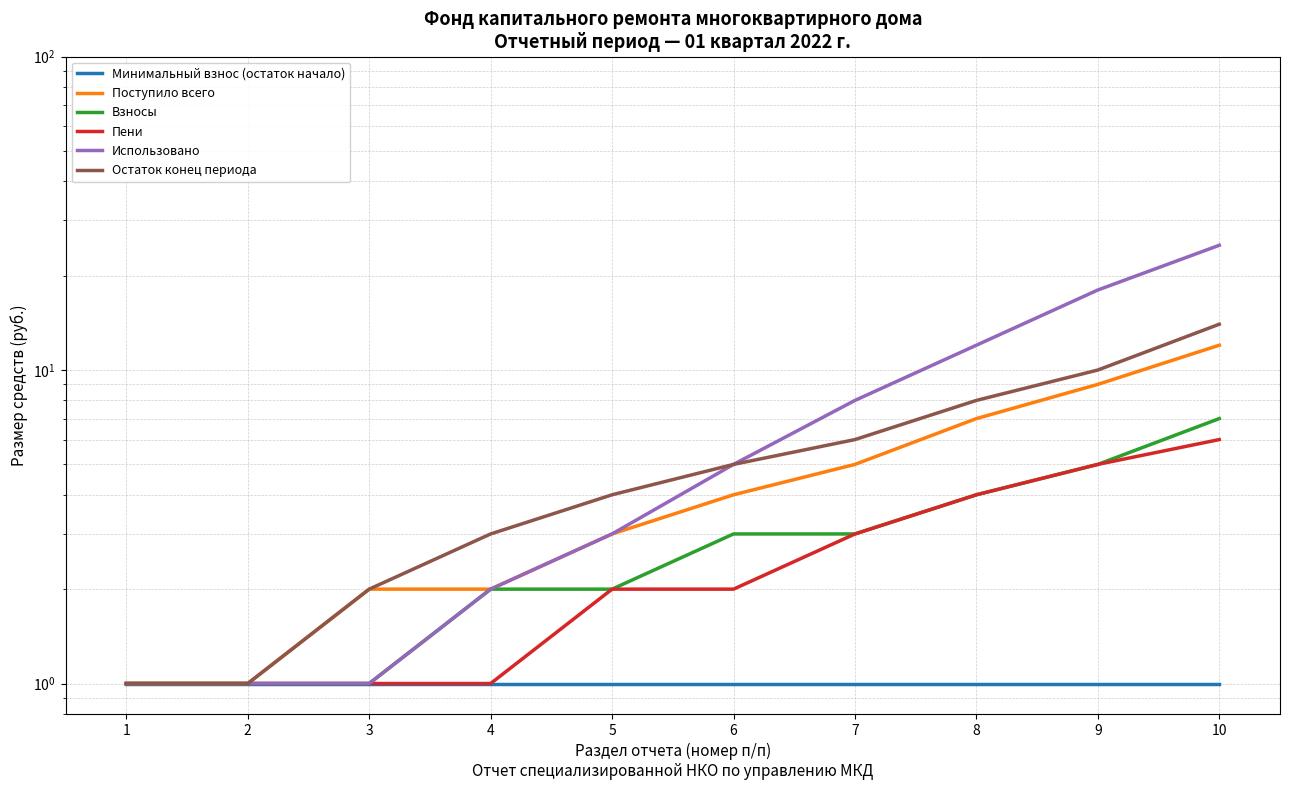

Is it true that Пени equals 2 at 4?

False